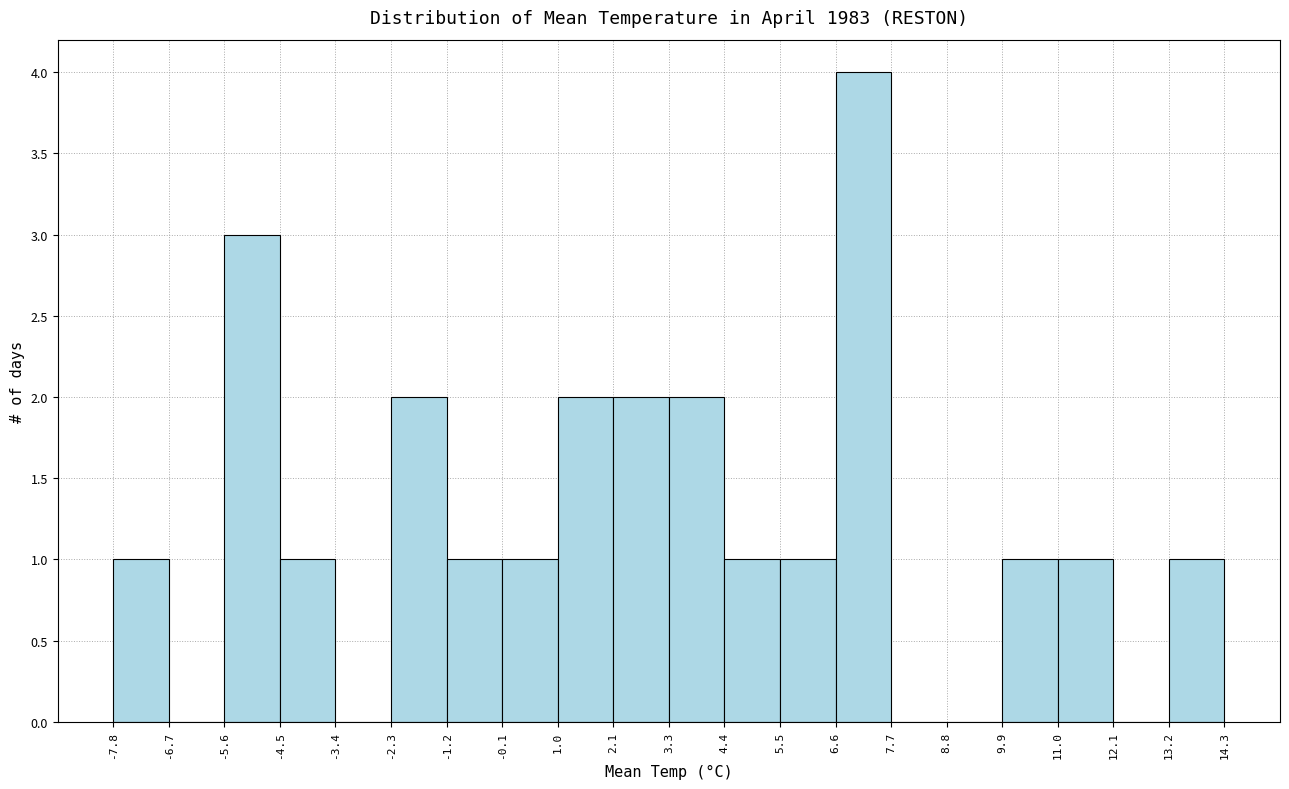

Over which range of the x-axis is the bar tallest?

6.6 to 7.7